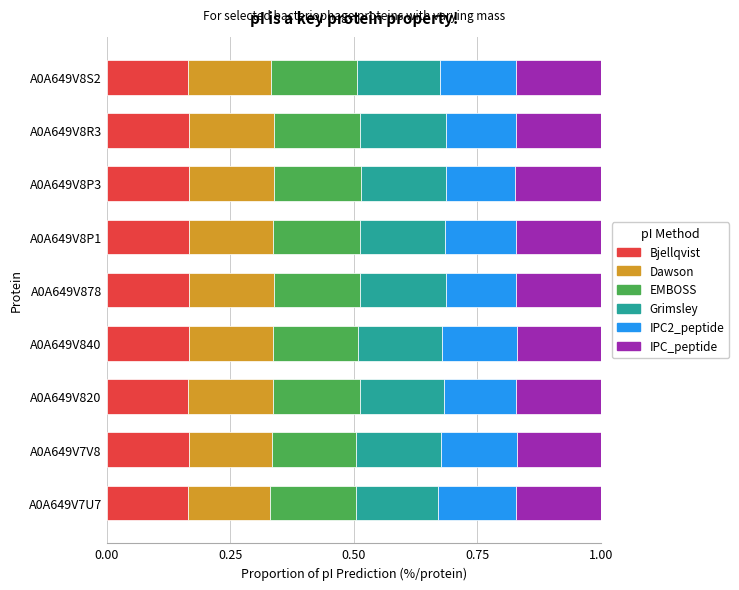

What is the sum of all Bjellqvist values?

1.5